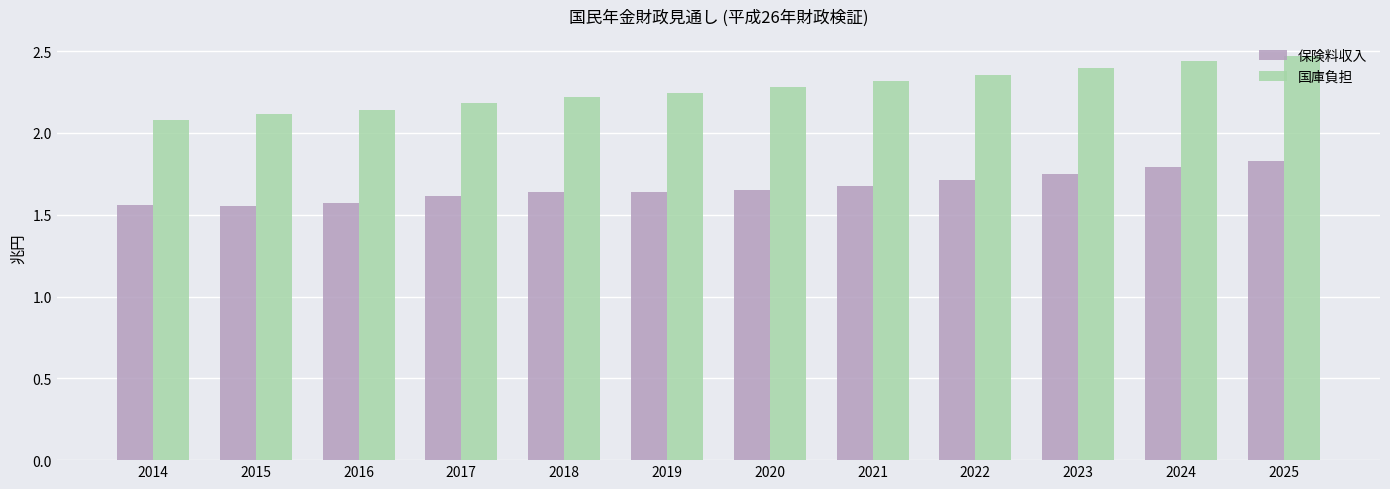

What are all the series names shown in the legend?

保険料収入, 国庫負担